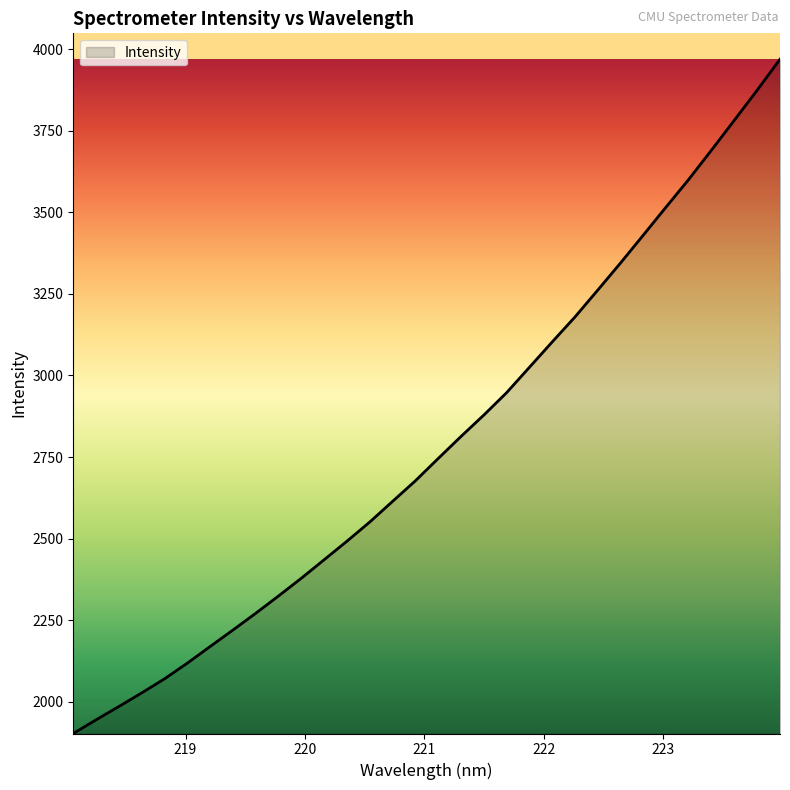

What is the difference between the maximum and minimum values?

2065.9